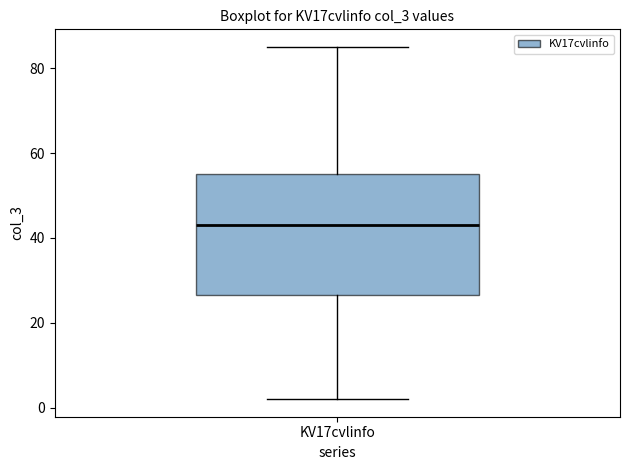

Read this box plot against the y-axis: the position of the median line, the range covered by the box, and the ends of both whiskers. The values are not printed on the chart, so give them approximately, as read against the axis.

median 44, box 26 to 56, whiskers 2 to 86